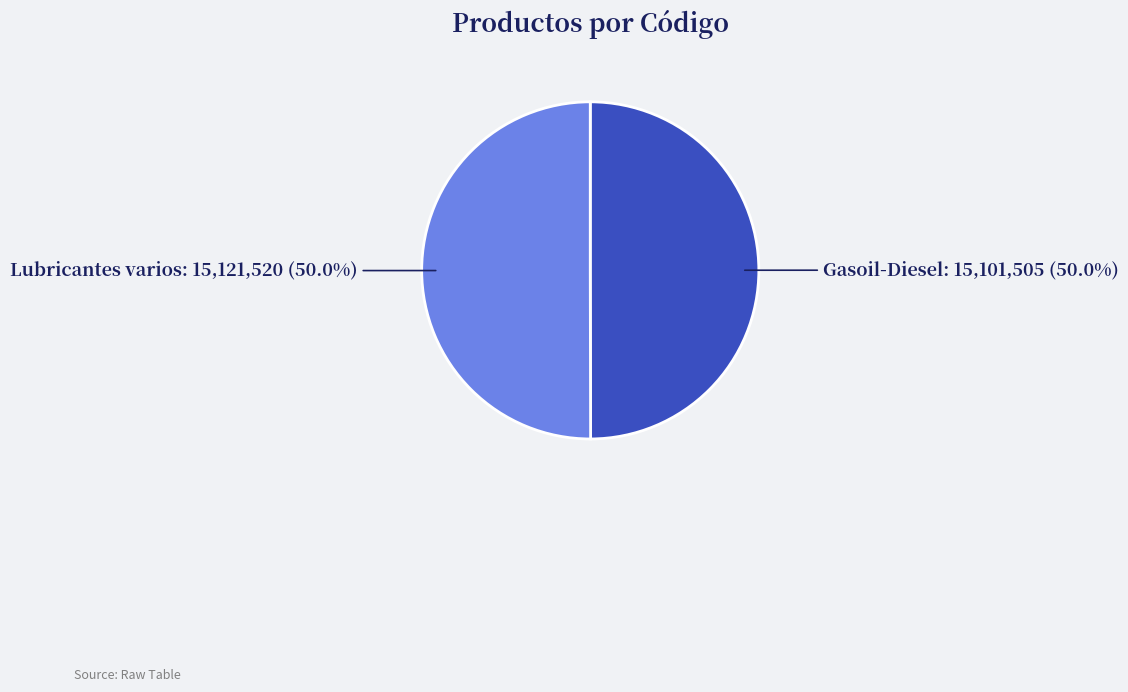

How many slices are in this pie chart?

2